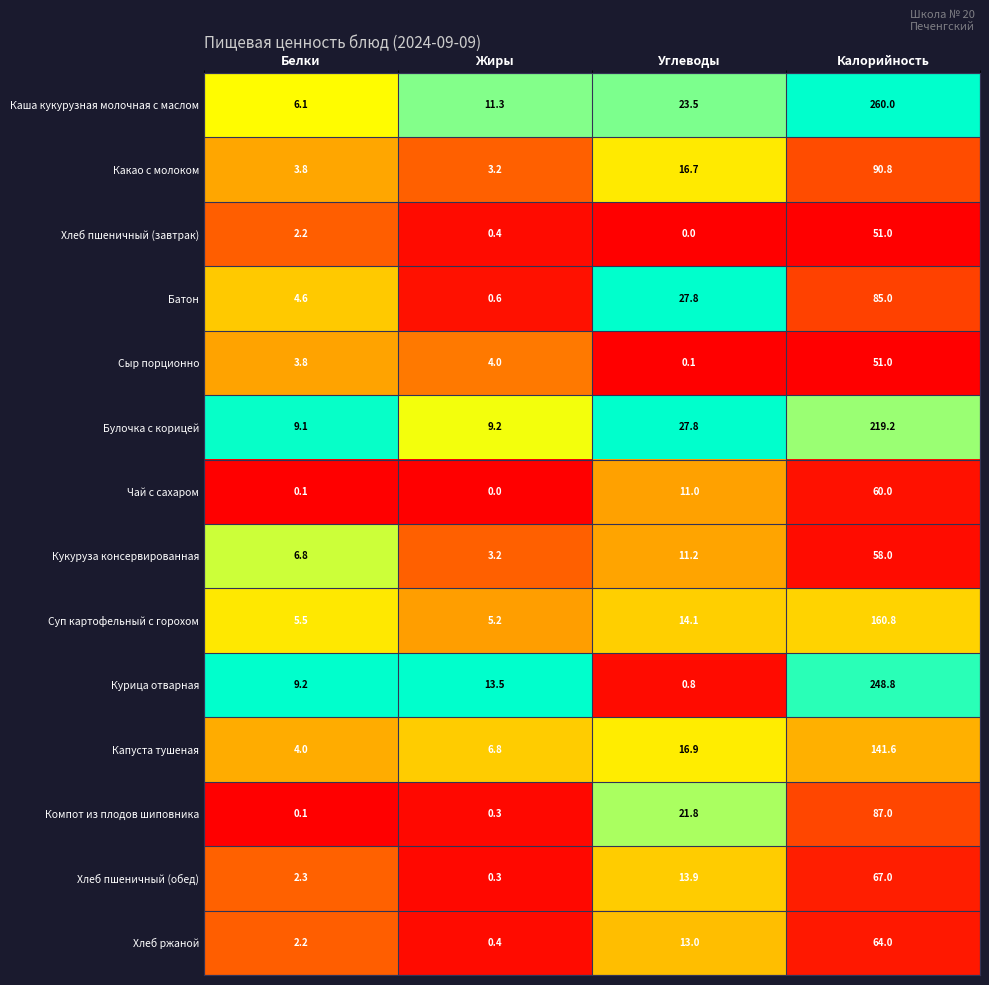

The Суп картофельный с горохом series shows 5.2 at Жиры. True or false?

True